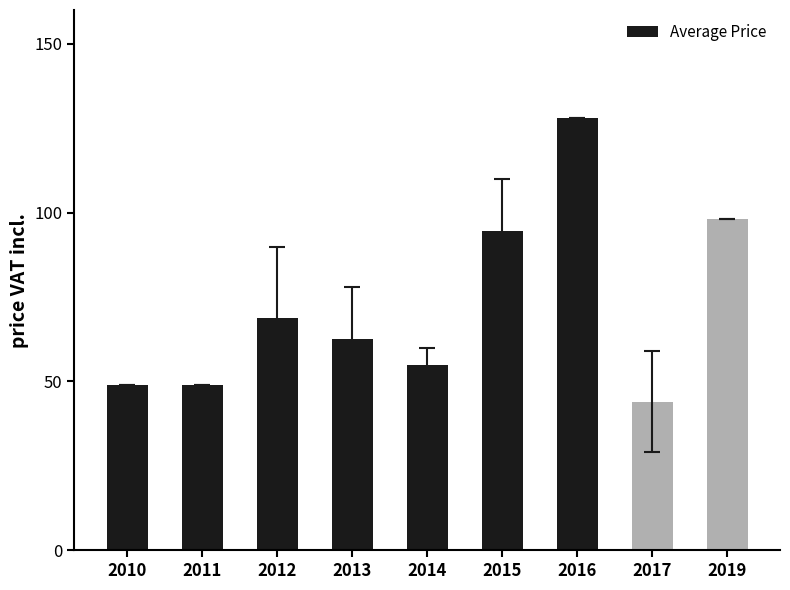

Count the number of data series in this chart.

1